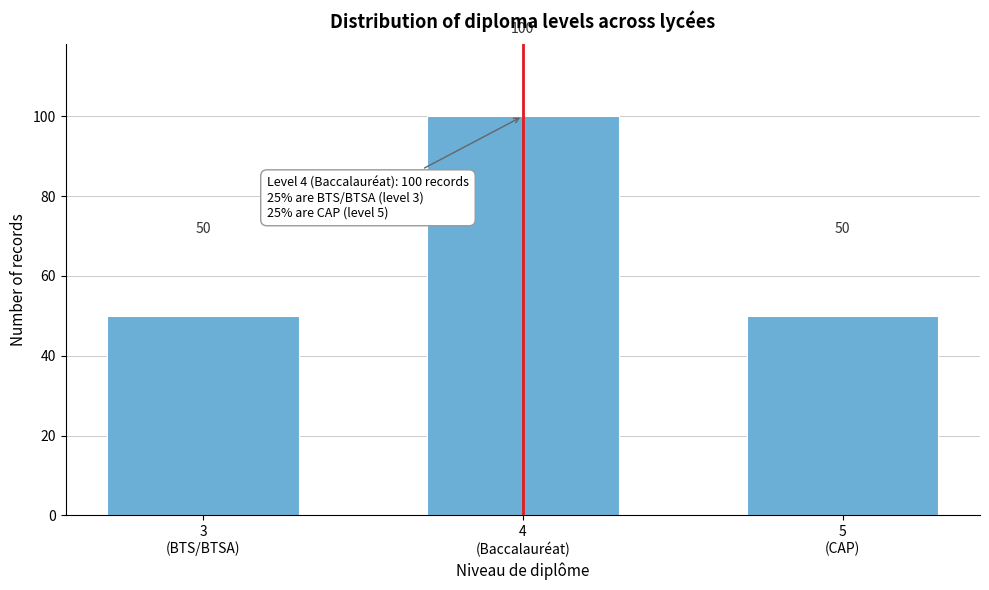

Reading left to right, extract all data points from this chart.

50	100	50